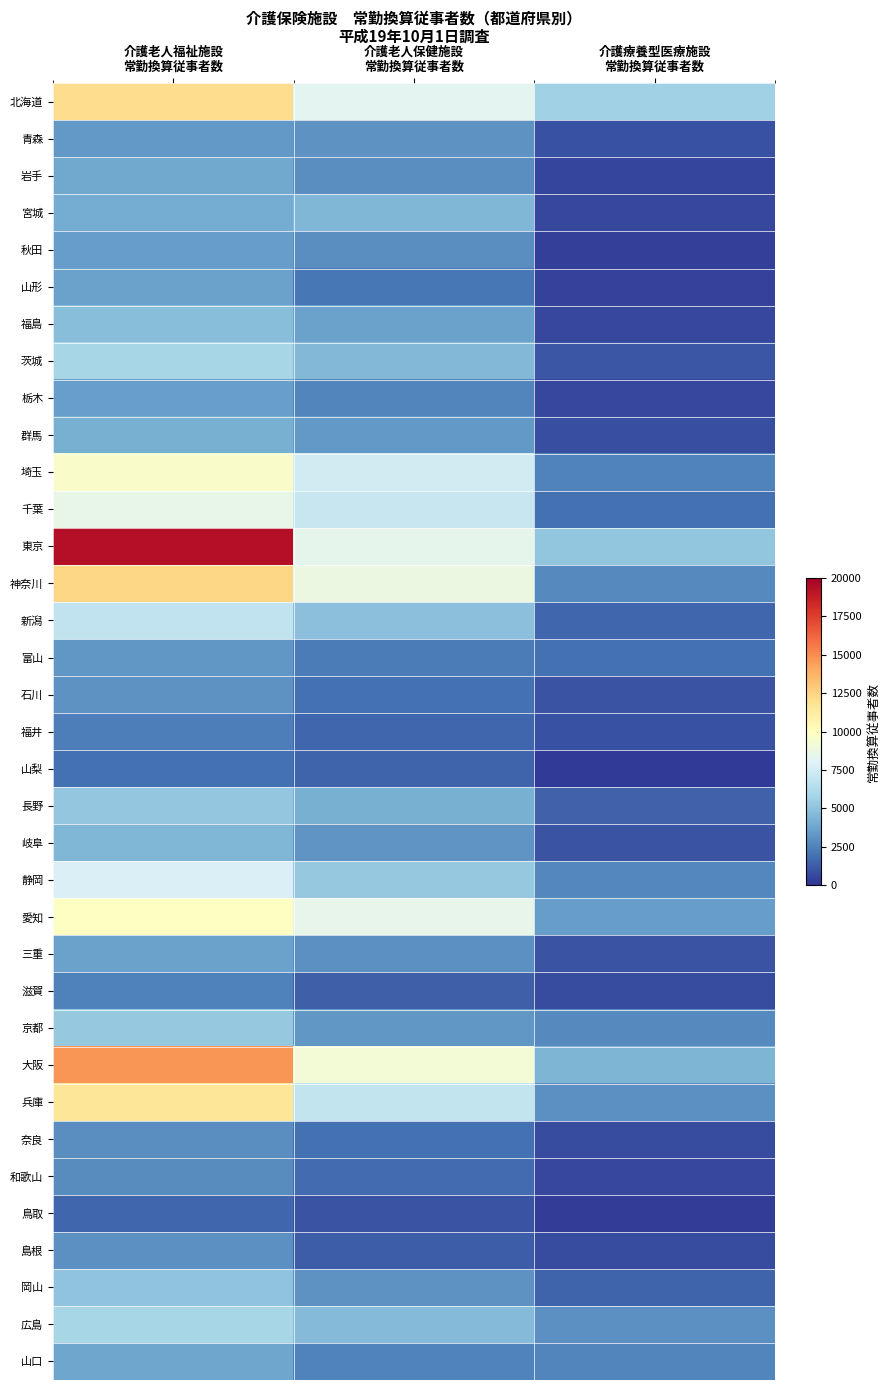

At 介護老人保健施設 常勤換算従事者数, list the series in order from largest to smallest.

大阪, 神奈川, 愛知, 東京, 北海道, 埼玉, 千葉, 兵庫, 静岡, 新潟, 広島, 茨城, 宮城, 長野, 福島, 群馬, 京都, 岐阜, 青森, 岡山, 三重, 岩手, 秋田, 栃木, 山口, 富山, 山形, 石川, 奈良, 和歌山, 福井, 山梨, 滋賀, 島根, 鳥取